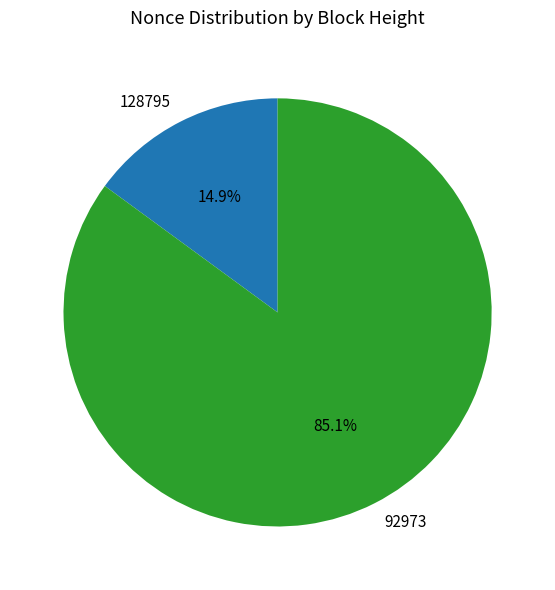

Rank the categories by value from lowest to highest.

128795, 92973